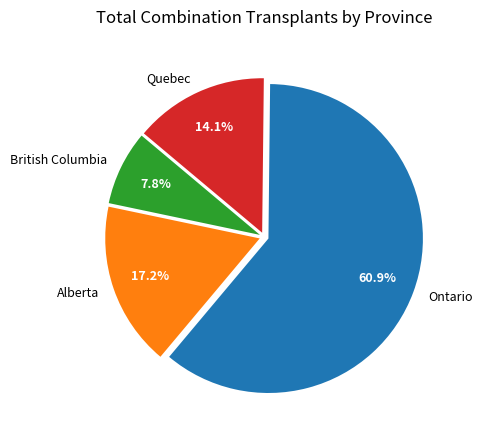

Which slice is the largest?

Ontario